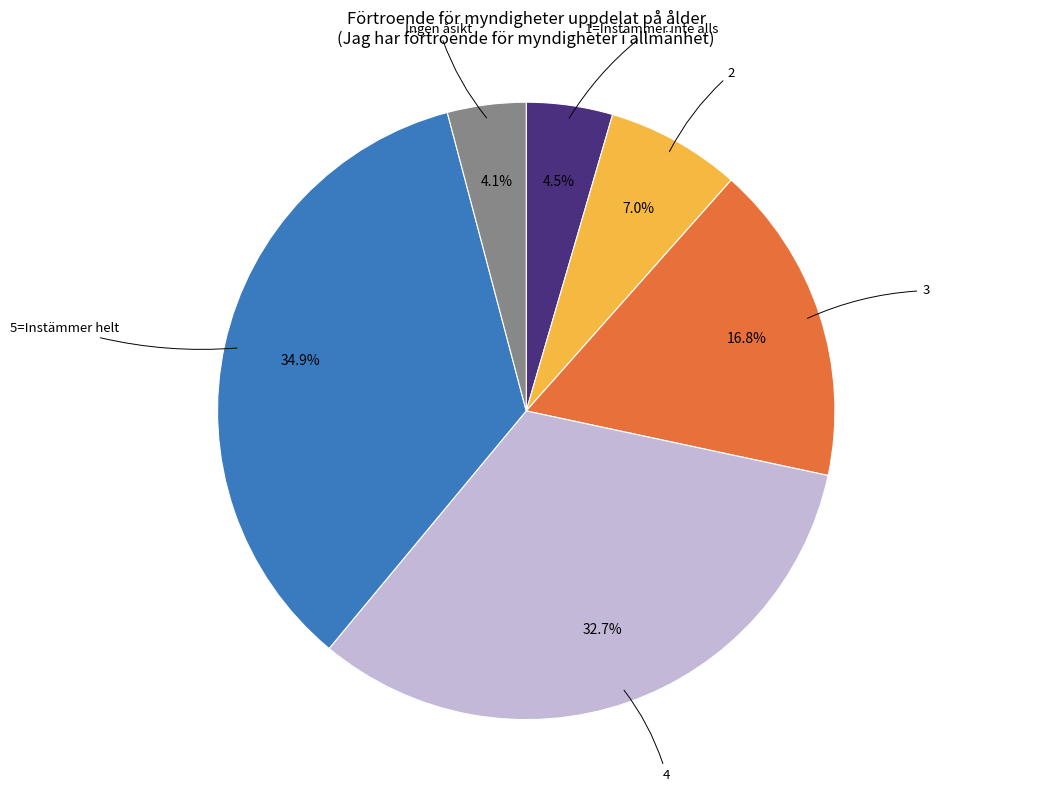

Does any single category account for the majority?

No